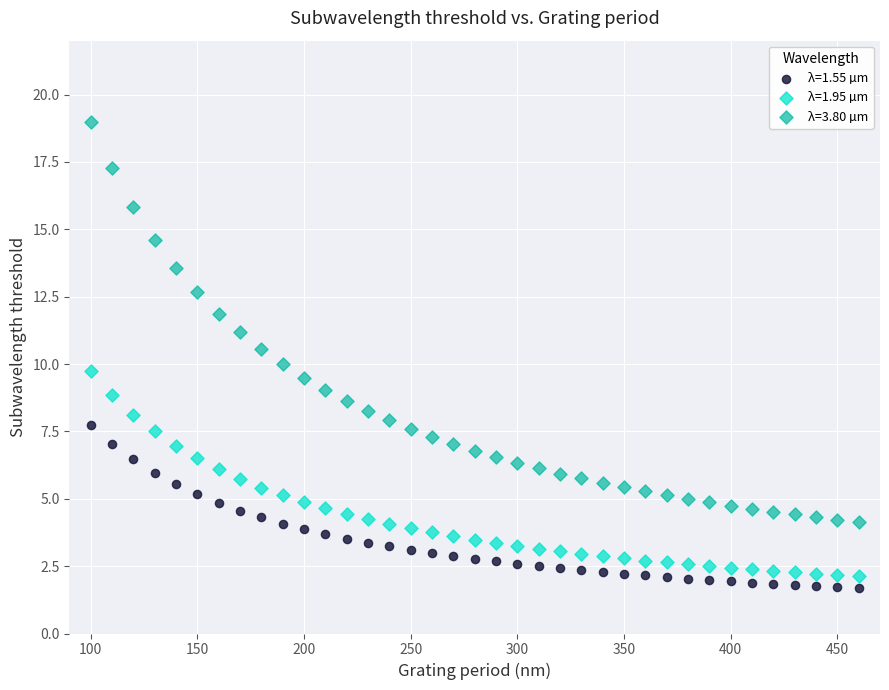

Which series reaches the minimum Y coordinate?

λ=1.55 µm